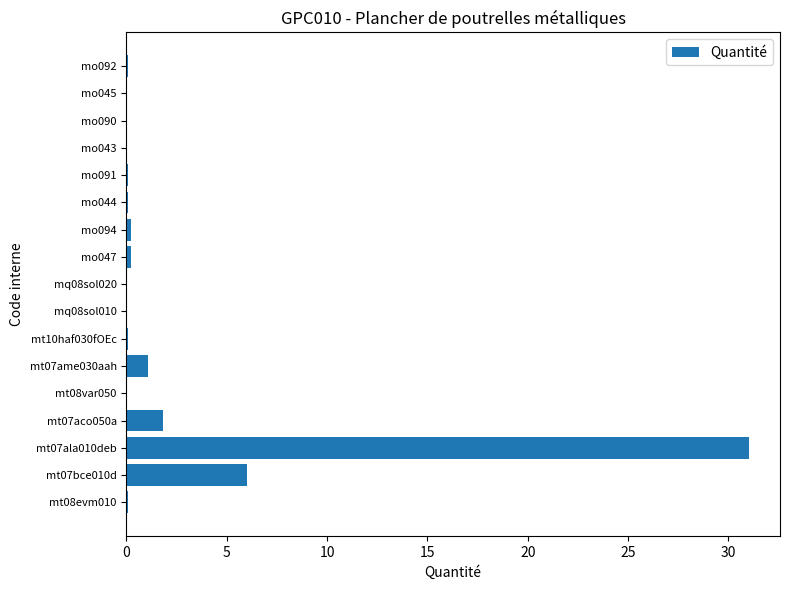

What is the sum of the values at mt07aco050a and mt07ame030aah?

2.9